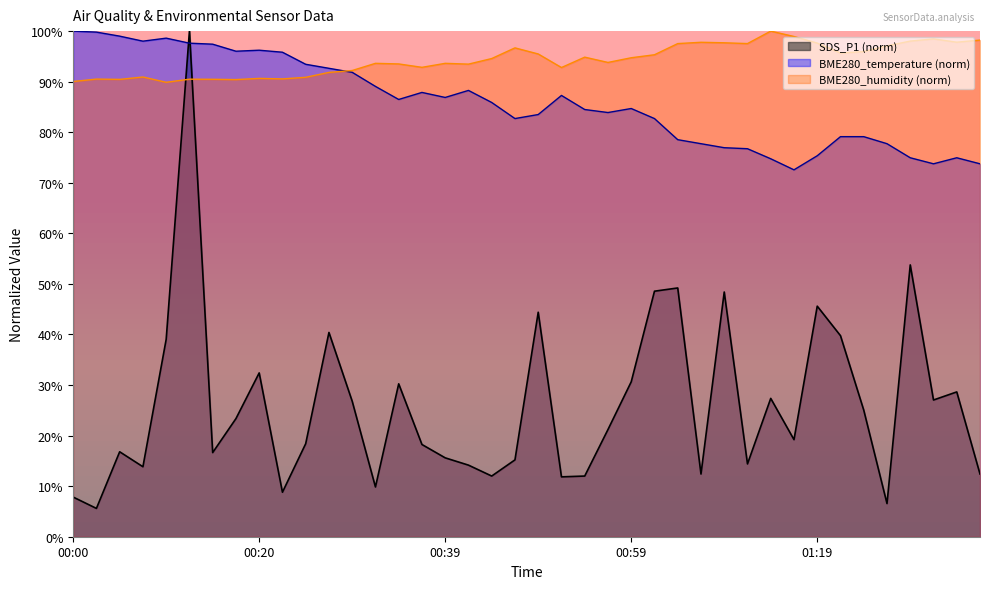

True or false: SDS_P1 has more than 2 points higher than both neighbors.

True